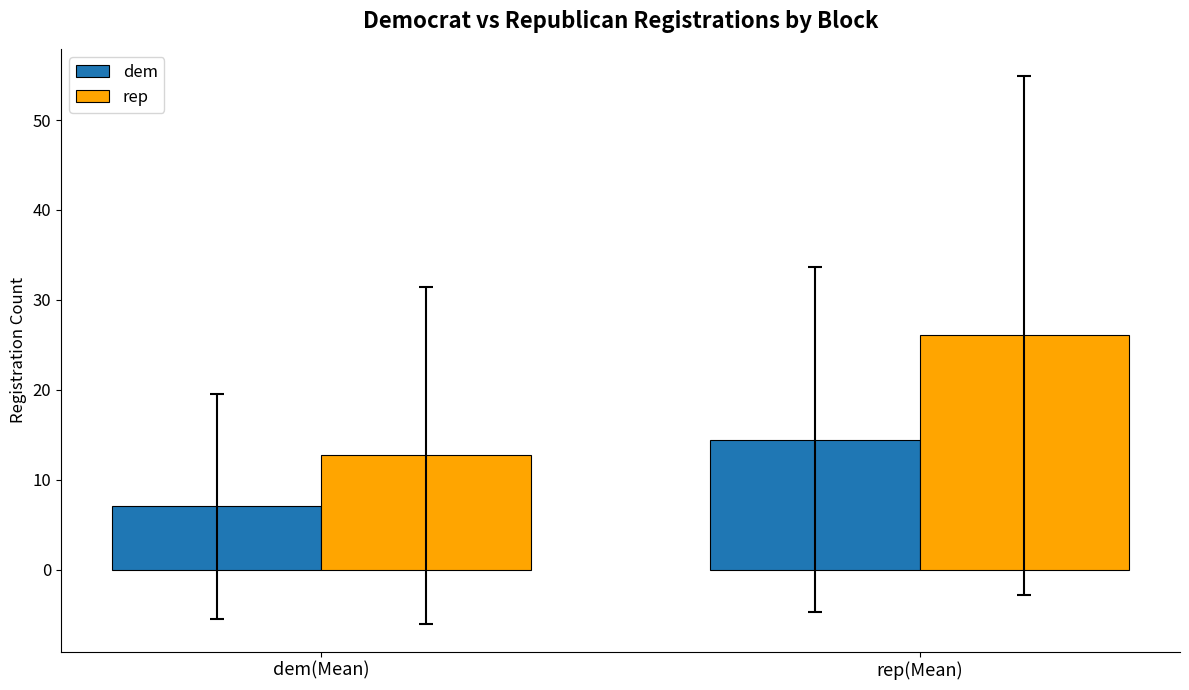

At how many categories does at least one series exceed 20?

1